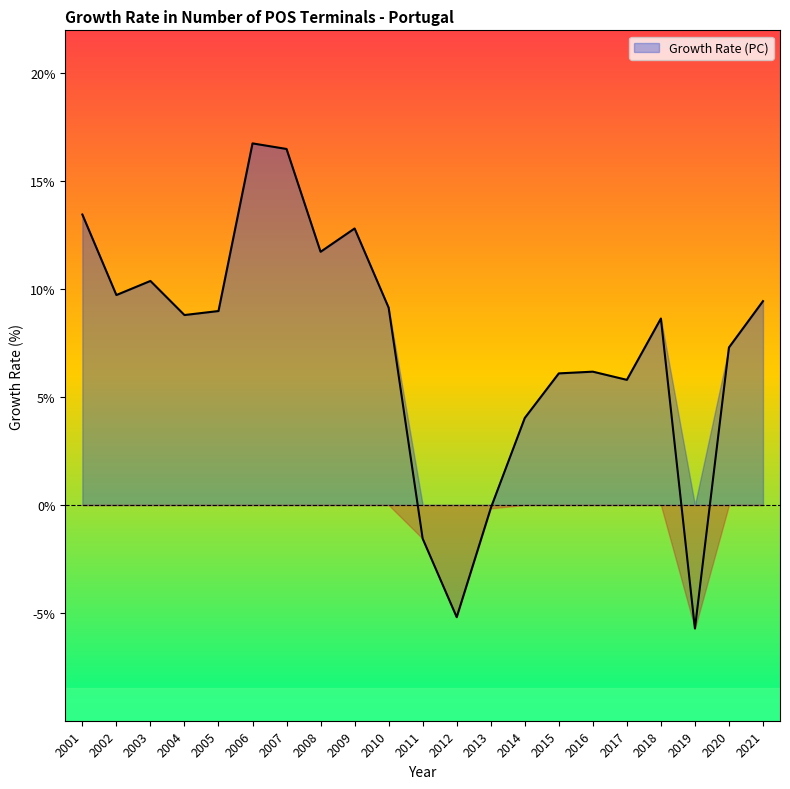

Which category has the lowest value across all series?

2019